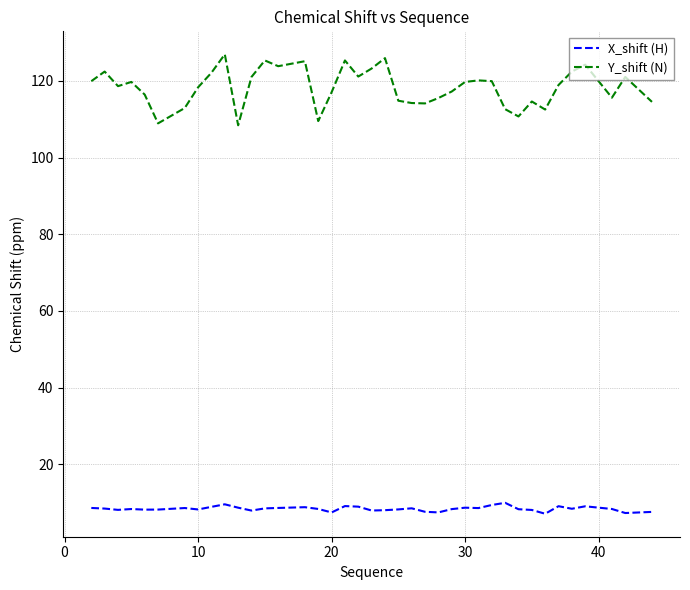

Which series has the widest spread of values?

Y_shift (N)